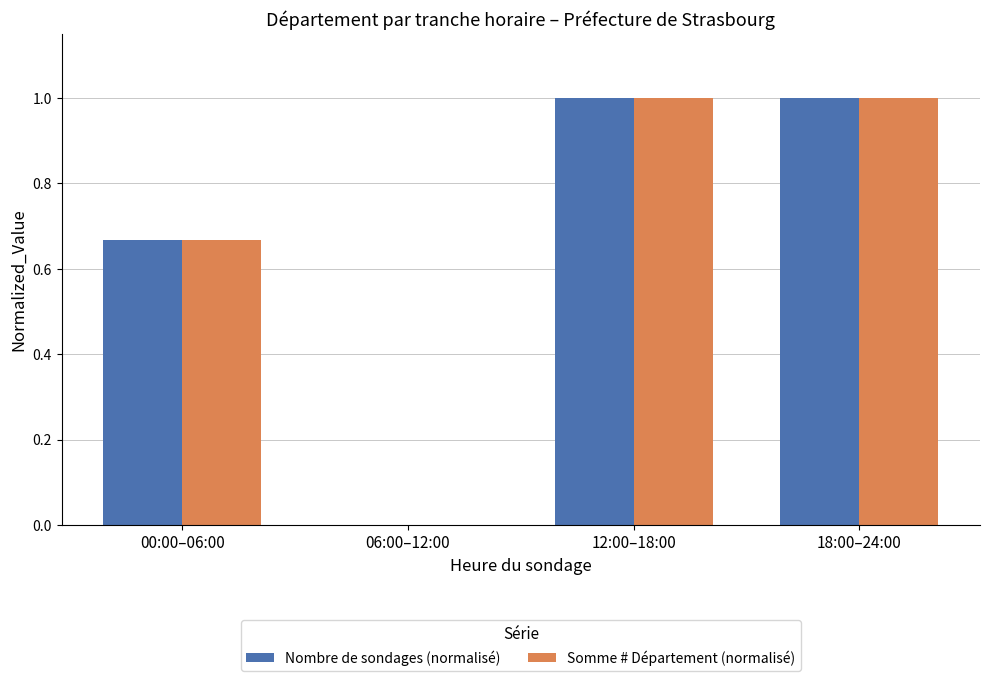

What is the total value across all series at 00:00–06:00?

1.3